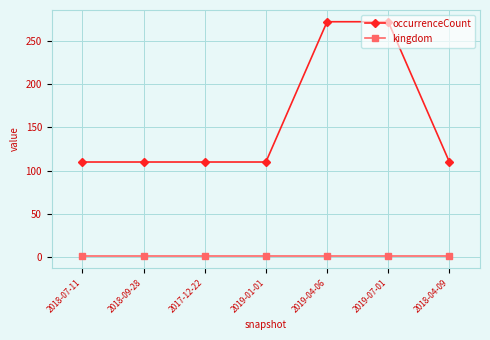

Reading right to left, extract all data points from this chart.

occurrenceCount: 2018-04-09=110	2019-07-01=272	2019-04-06=272	2019-01-01=110	2017-12-22=110	2018-09-28=110	2018-07-11=110
kingdom: 2018-04-09=1	2019-07-01=1	2019-04-06=1	2019-01-01=1	2017-12-22=1	2018-09-28=1	2018-07-11=1